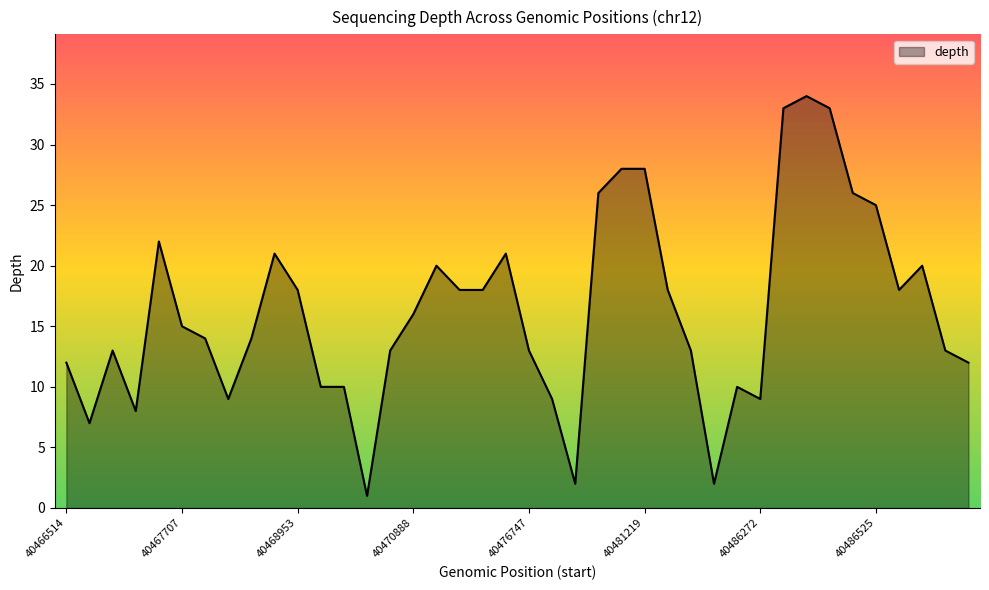

What is the maximum value shown in the chart?

34